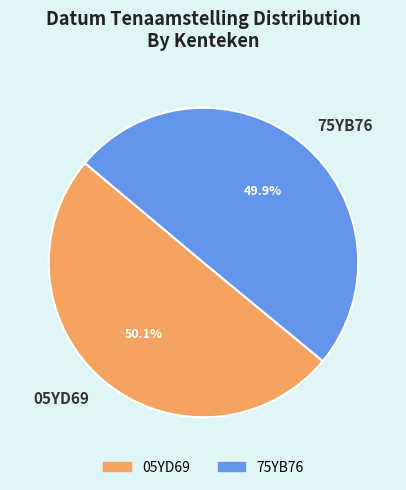

To the nearest percent, what is the combined percentage of 05YD69 and 75YB76?

100%